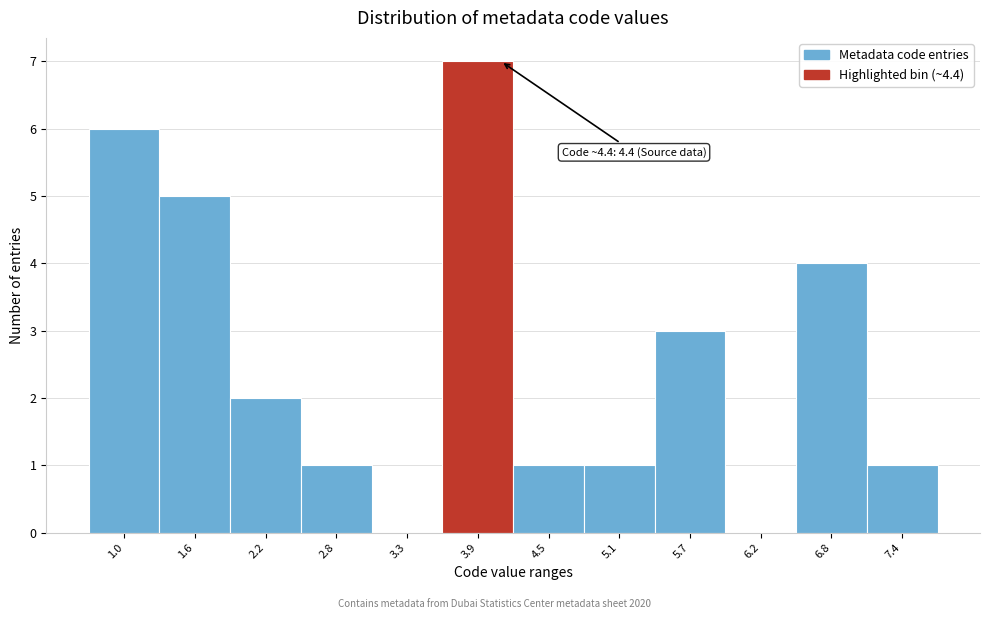

Reading right to left, what are all the values shown in this chart?

7.4=1	6.8=4	6.2=0	5.7=3	5.1=1	4.5=1	3.9=7	3.3=0	2.8=1	2.2=2	1.6=5	1.0=6